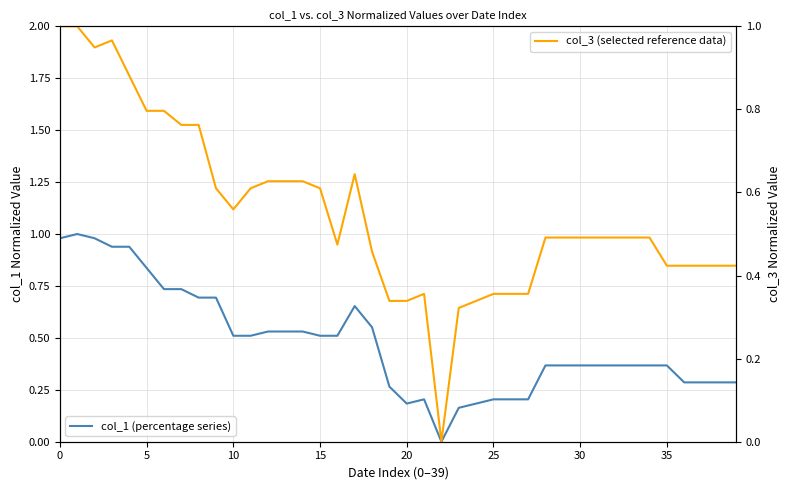

What is the label of the 20th point from the right?

20